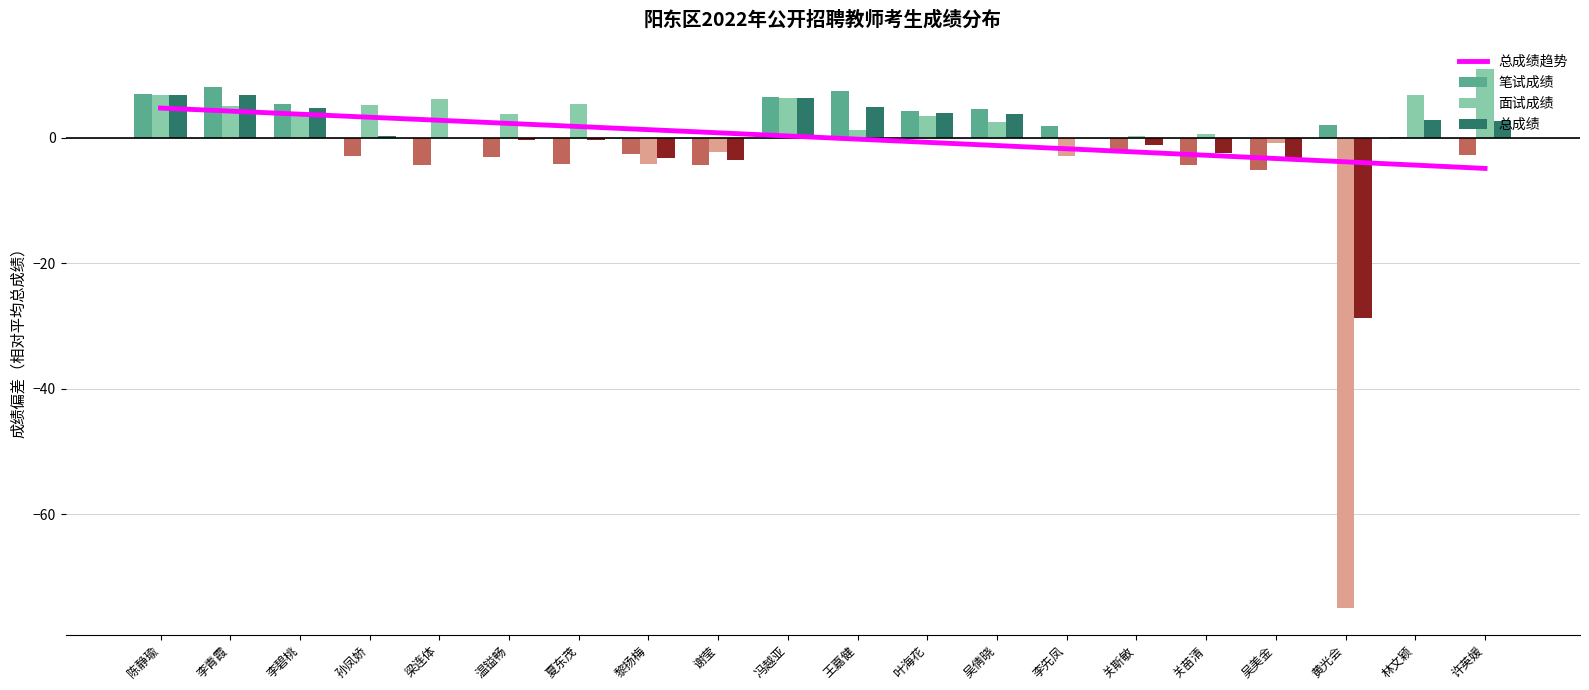

What is the sum of all 笔试成绩 values?

11.1